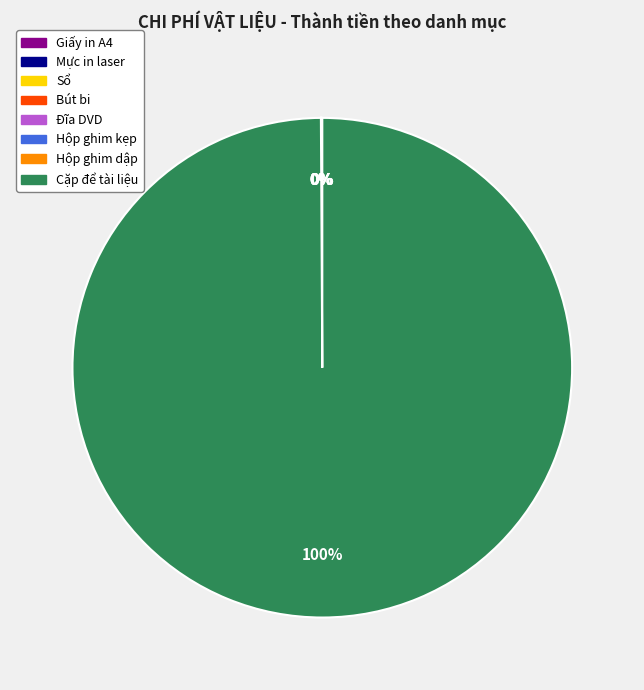

To the nearest percent, what is the average slice percentage?

12%